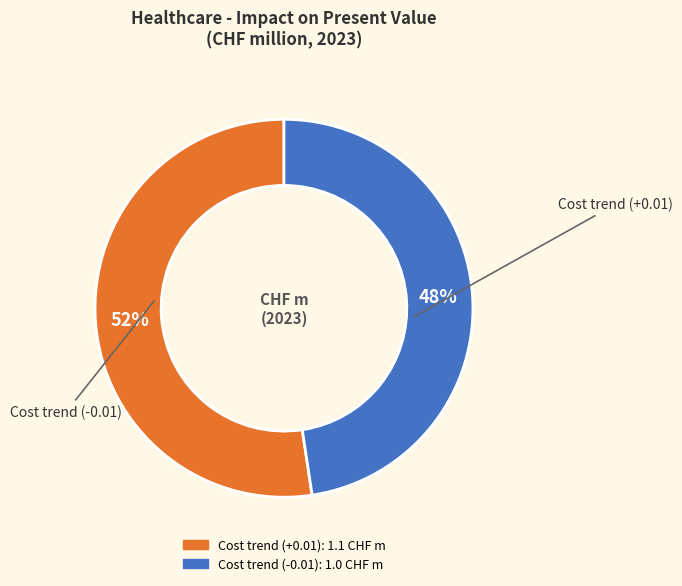

Count the number of slices in the pie.

2